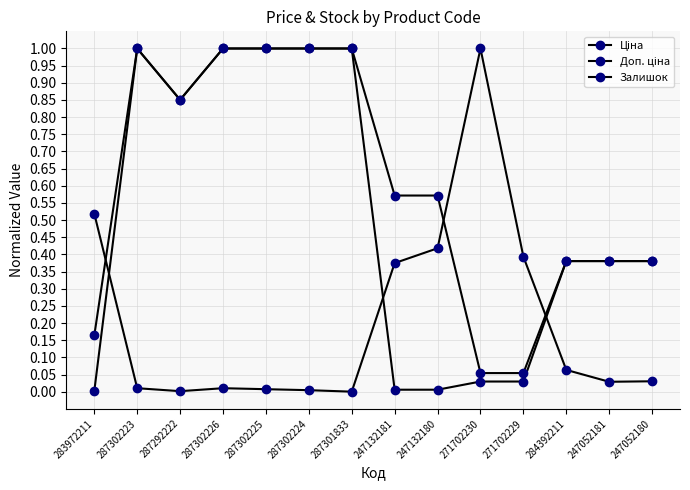

How many lines are shown in the chart?

3